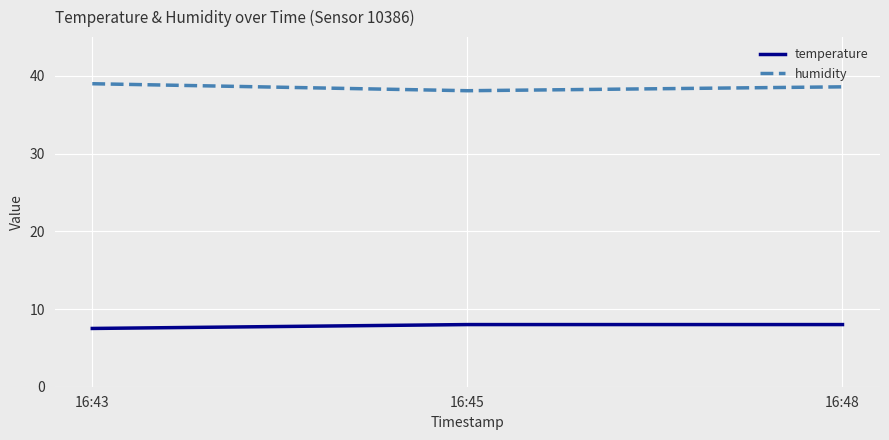

What value does the temperature series have at 16:48?

8.0